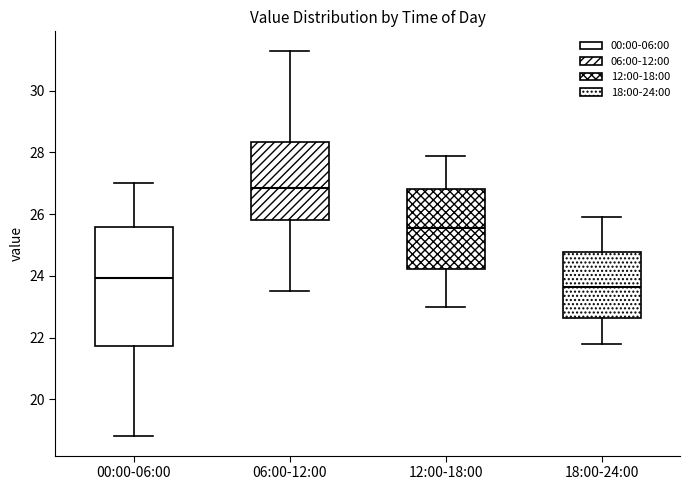

Reading left to right, transcribe this box plot: for each box, give where its median line is, the range the box spans, and where its two whiskers end, as read against the y-axis. The values are not printed on the chart, so give them approximately, as read against the axis.

00:00-06:00: median 24.0, box 21.8 to 25.6, whiskers 18.8 to 27.0
06:00-12:00: median 26.8, box 25.8 to 28.4, whiskers 23.6 to 31.4
12:00-18:00: median 25.6, box 24.2 to 26.8, whiskers 23.0 to 28.0
18:00-24:00: median 23.6, box 22.6 to 24.8, whiskers 21.8 to 26.0